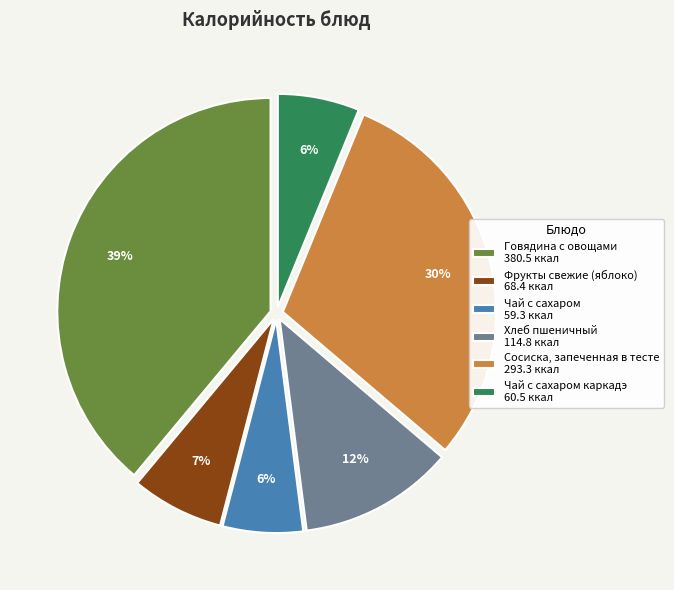

Do Говядина с овощами 380.5 ккал and Фрукты свежие (яблоко) 68.4 ккал together represent more than half of the pie?

No